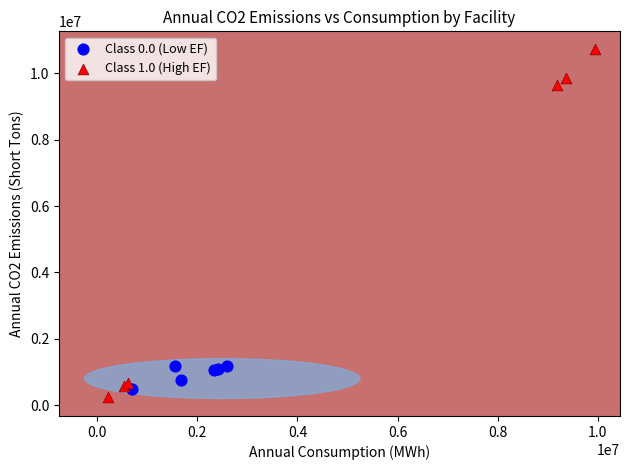

Which series reaches the maximum Y coordinate?

Class 1.0 (High EF)